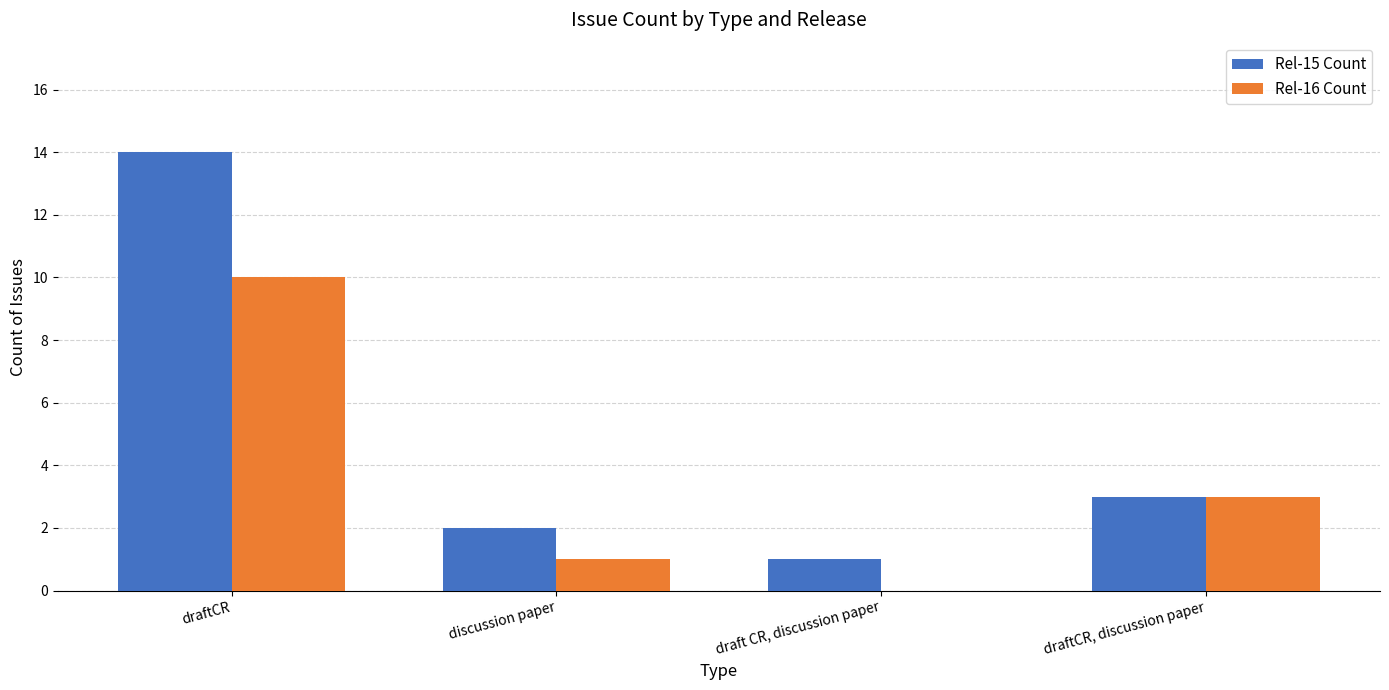

Is the value of Rel-16 Count at draftCR greater than the value of Rel-15 Count at draft CR, discussion paper?

Yes